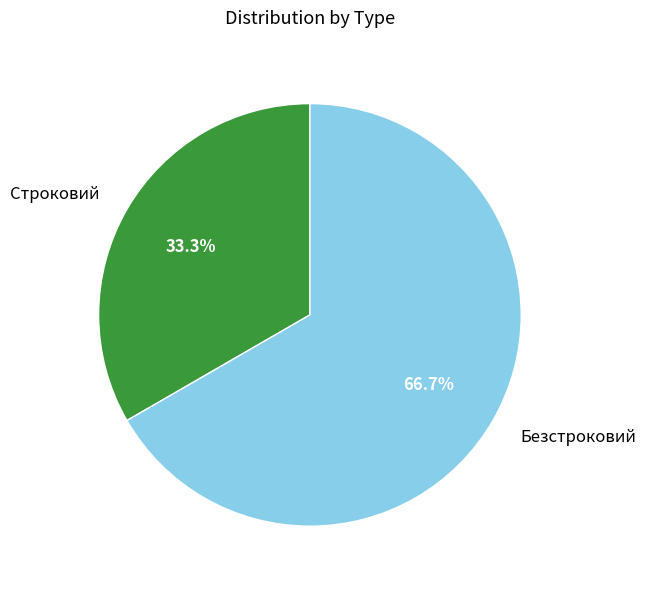

The Безстроковий slice represents 67% of the pie. True or false?

True